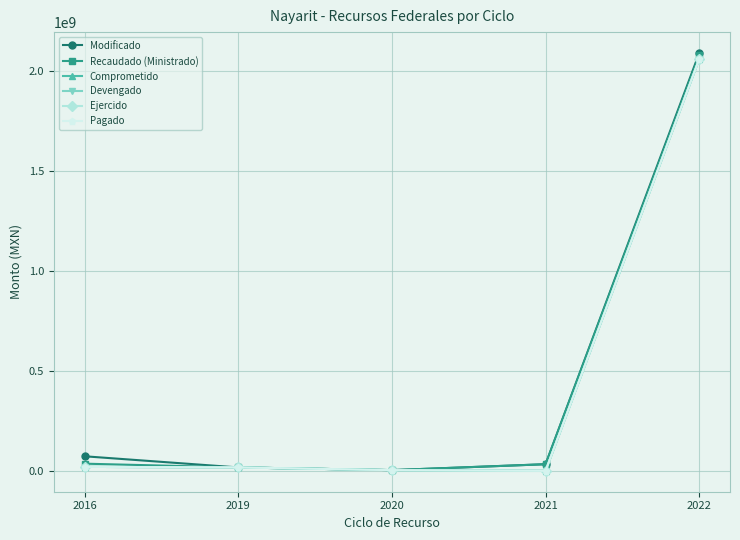

Does the chart have visible grid lines?

Yes